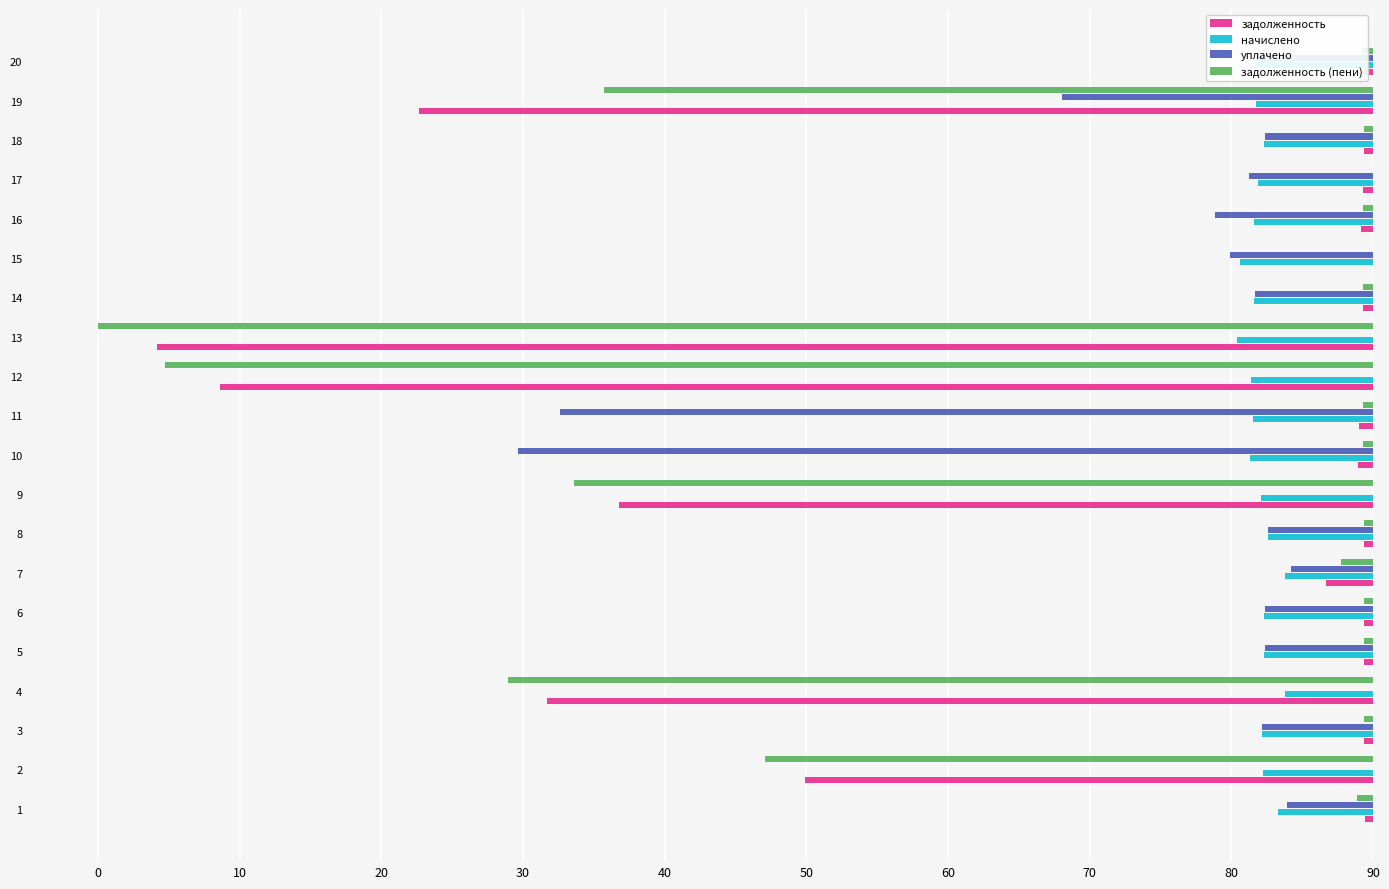

What are all the series names shown in the legend?

задолженность, начислено, уплачено, задолженность (пени)